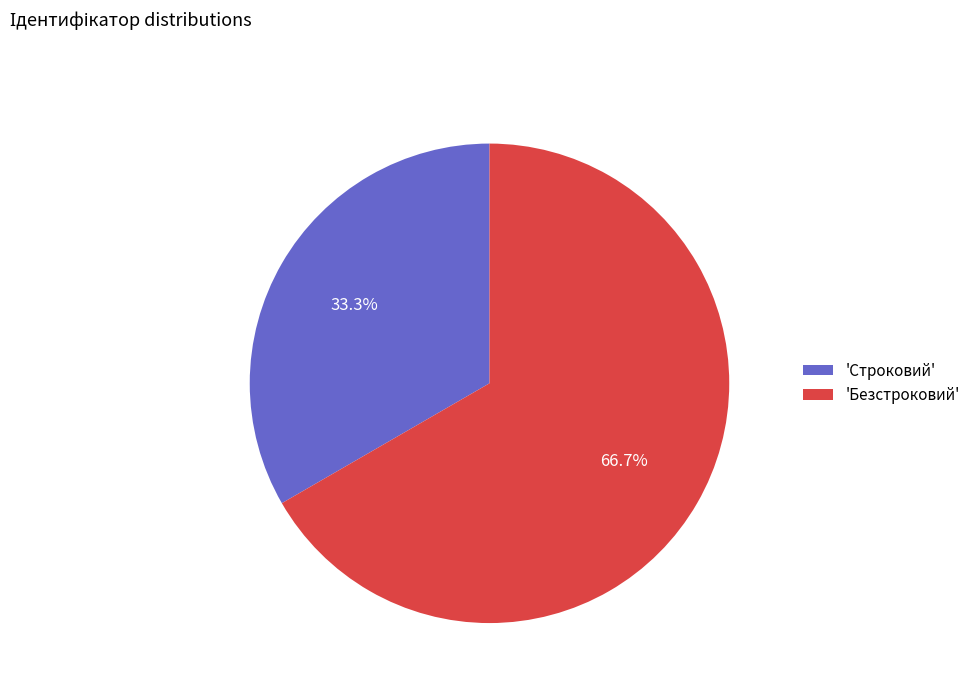

What is the total percentage of 'Строковий' and 'Безстроковий'?

100.0%